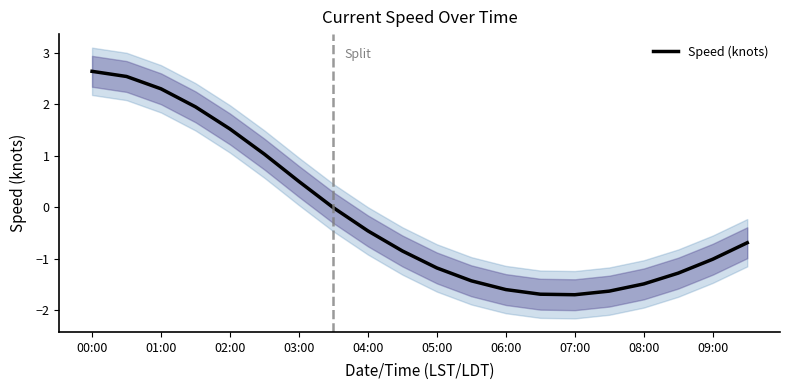

How many distinct data groups are displayed?

1